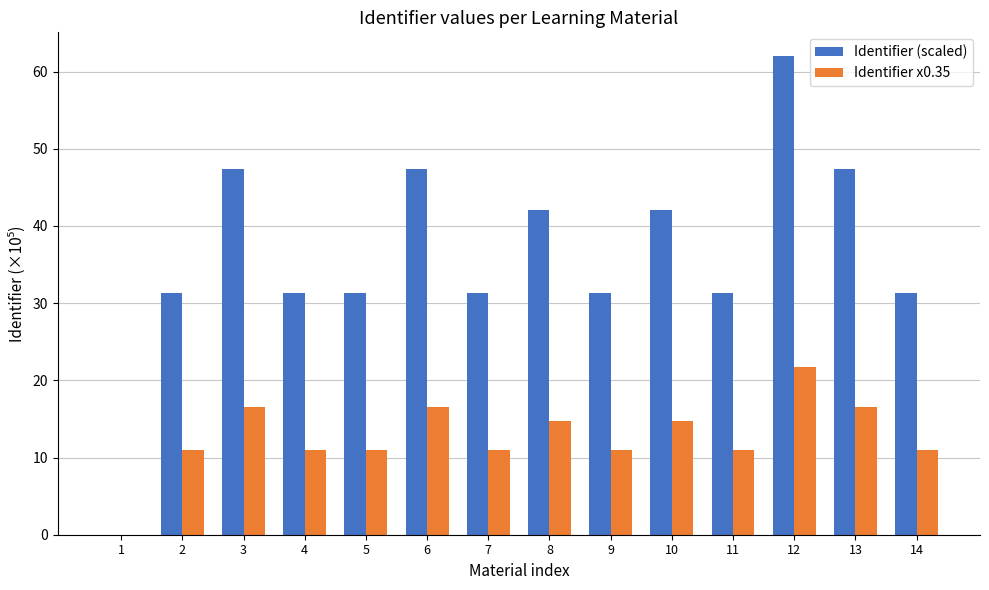

What is the total value across all series at 8?

56.8